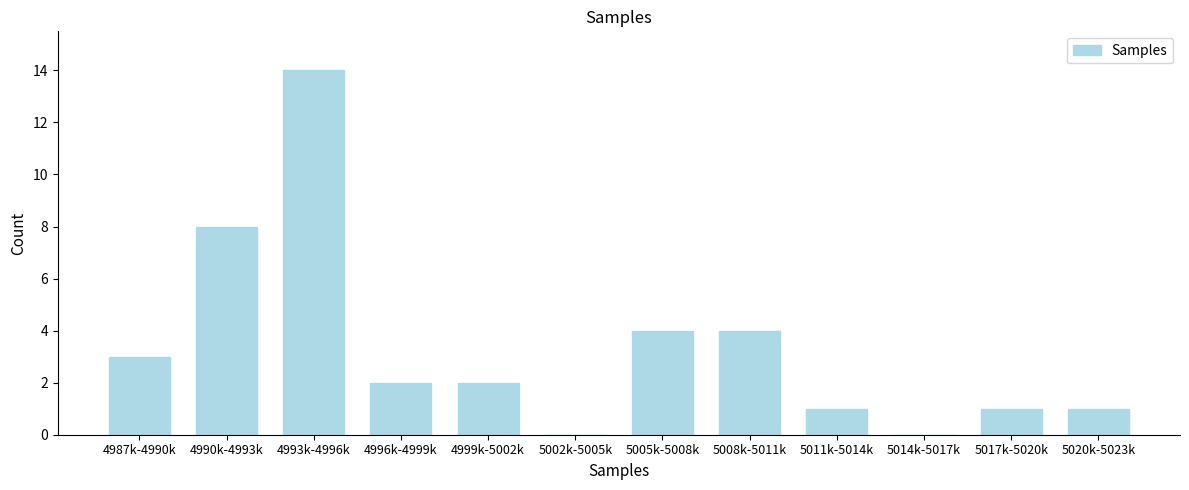

Reading left to right, what are all the values shown in this chart?

4987k-4990k=3	4990k-4993k=8	4993k-4996k=14	4996k-4999k=2	4999k-5002k=2	5002k-5005k=0	5005k-5008k=4	5008k-5011k=4	5011k-5014k=1	5014k-5017k=0	5017k-5020k=1	5020k-5023k=1